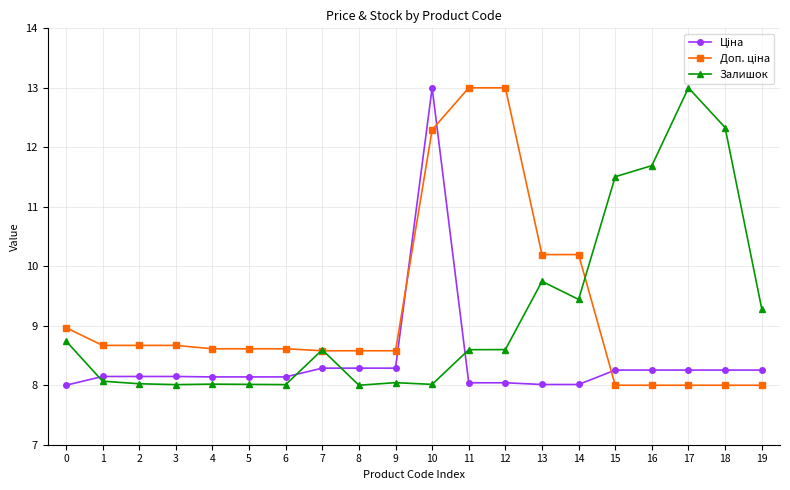

What is the value of the Залишок point at the 12th from the left?

8.6